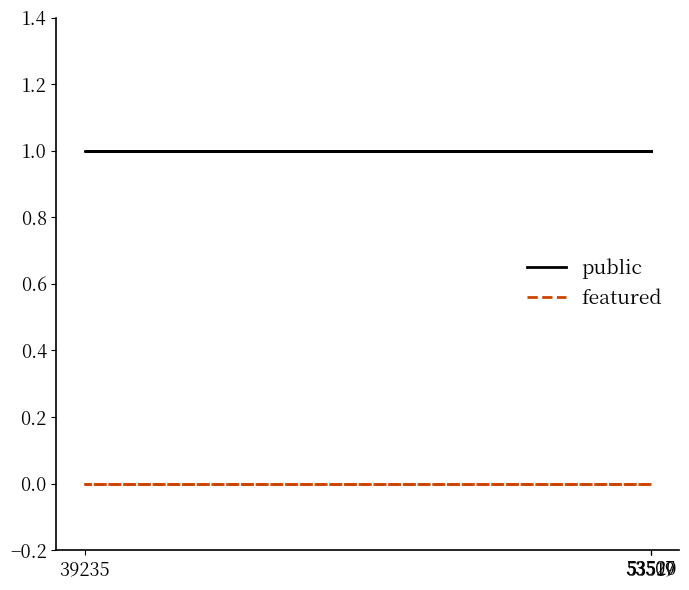

What is the spread (max minus min) of values at 53519?

1